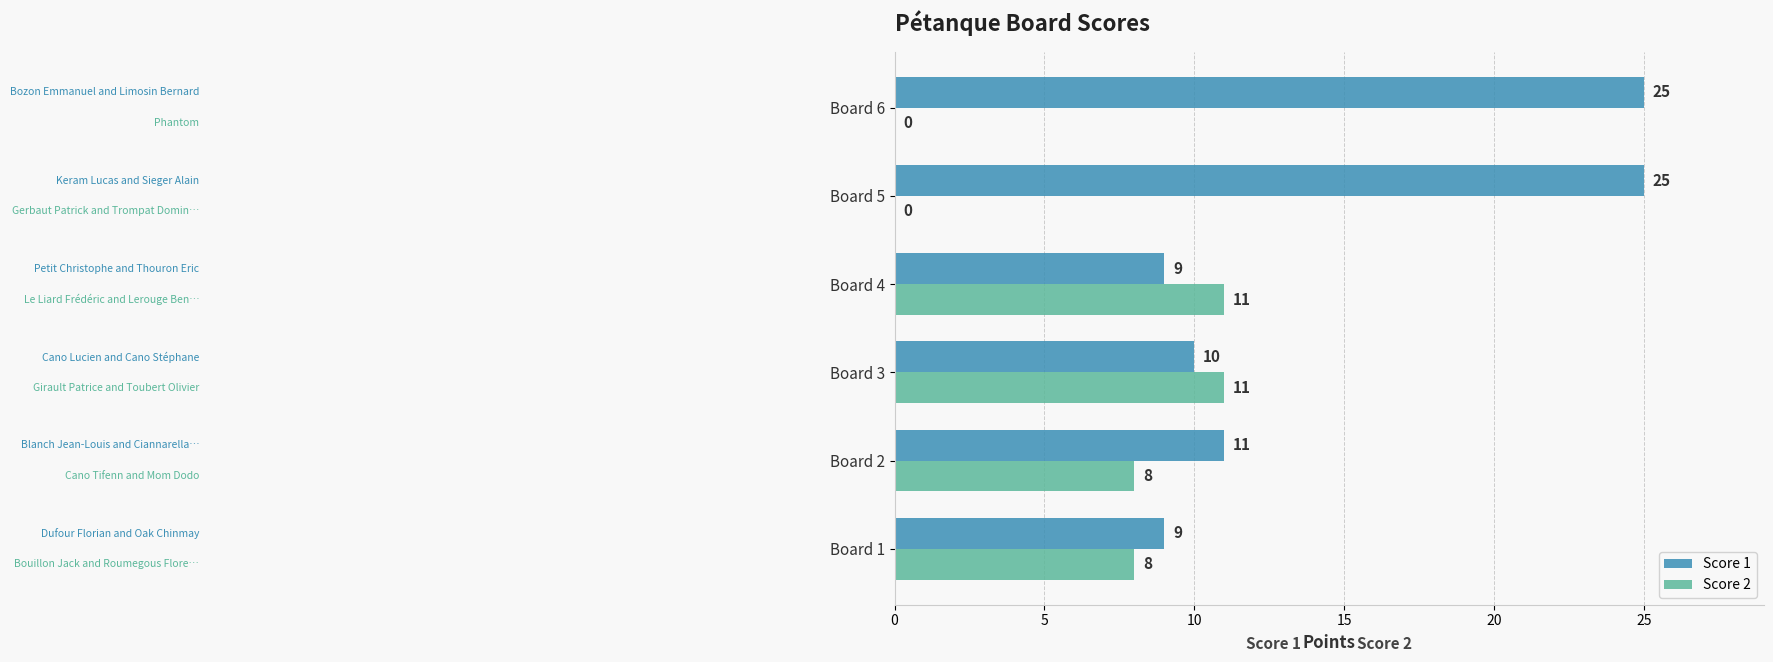

Which series changed the most between Board 3 and Board 6?

Score 1